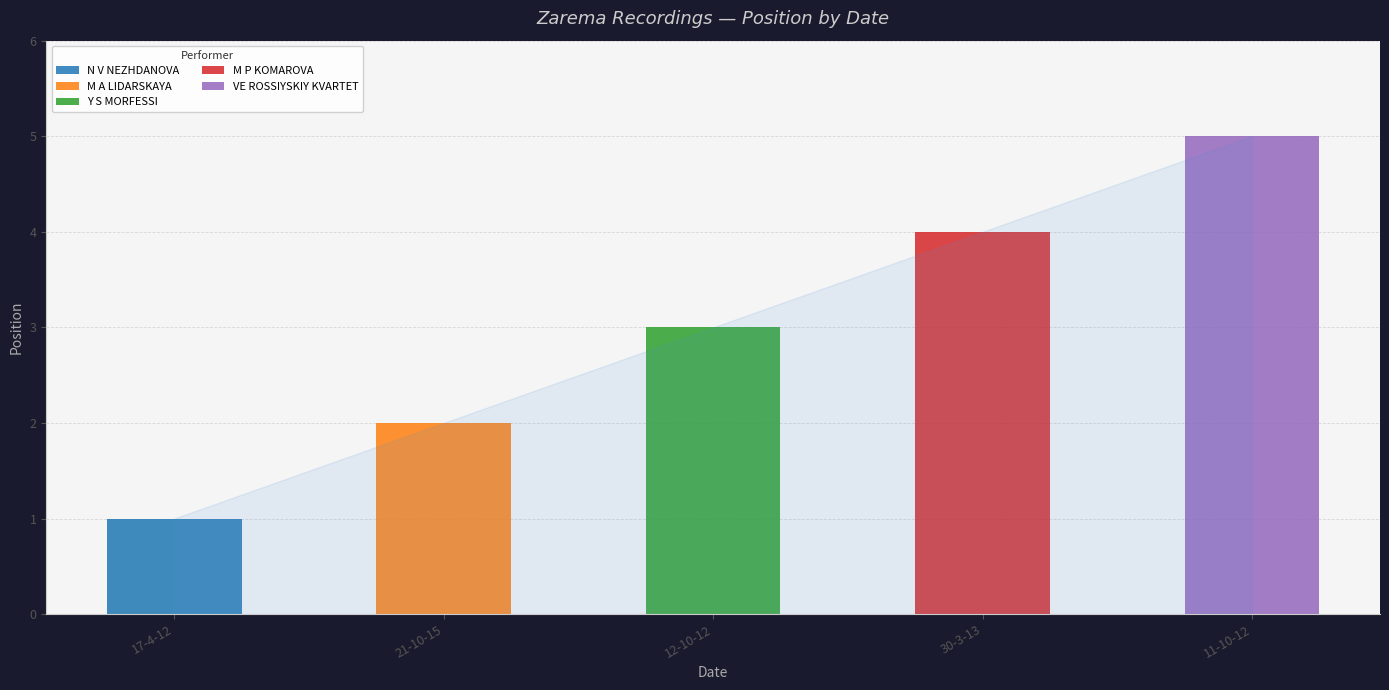

Which category has the highest value in the N V NEZHDANOVA series?

17-4-12